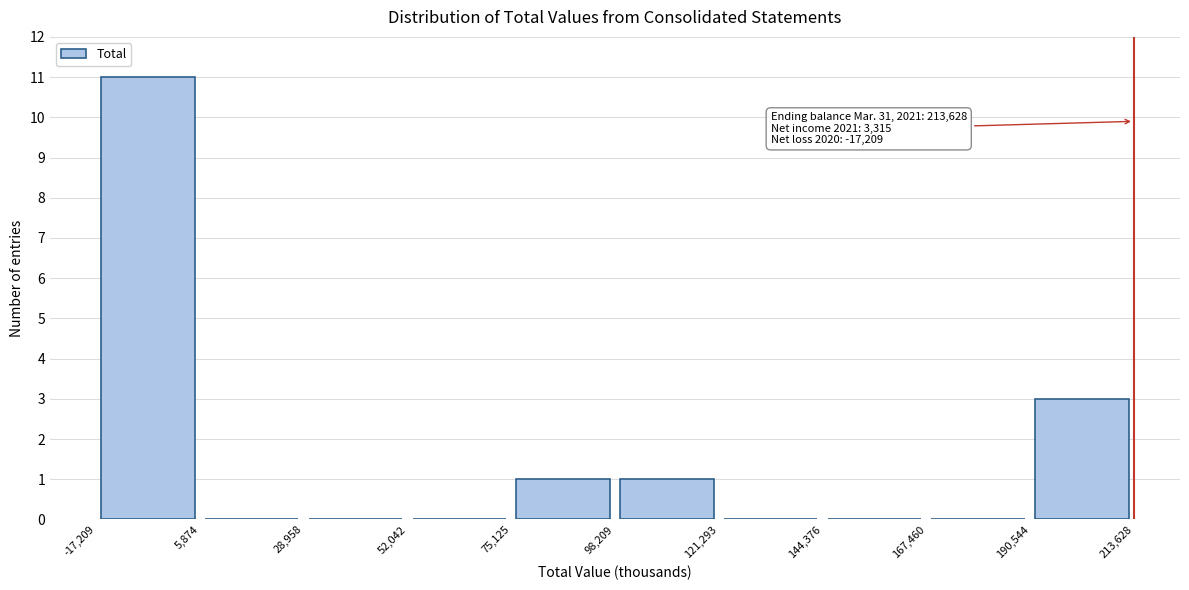

Over which range of the x-axis is the bar tallest?

-17,209 to 5,874